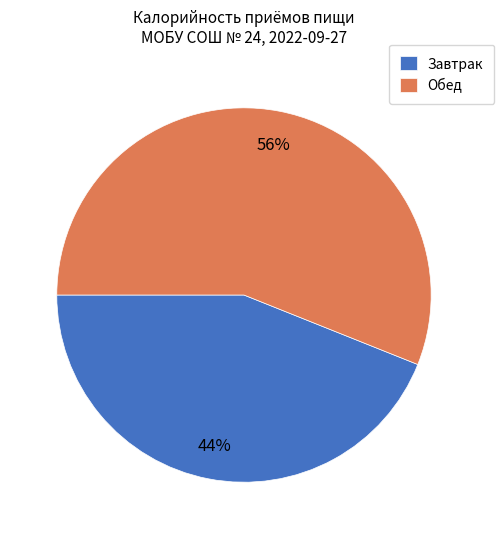

Is it true that Завтрак is 44% of the pie?

True